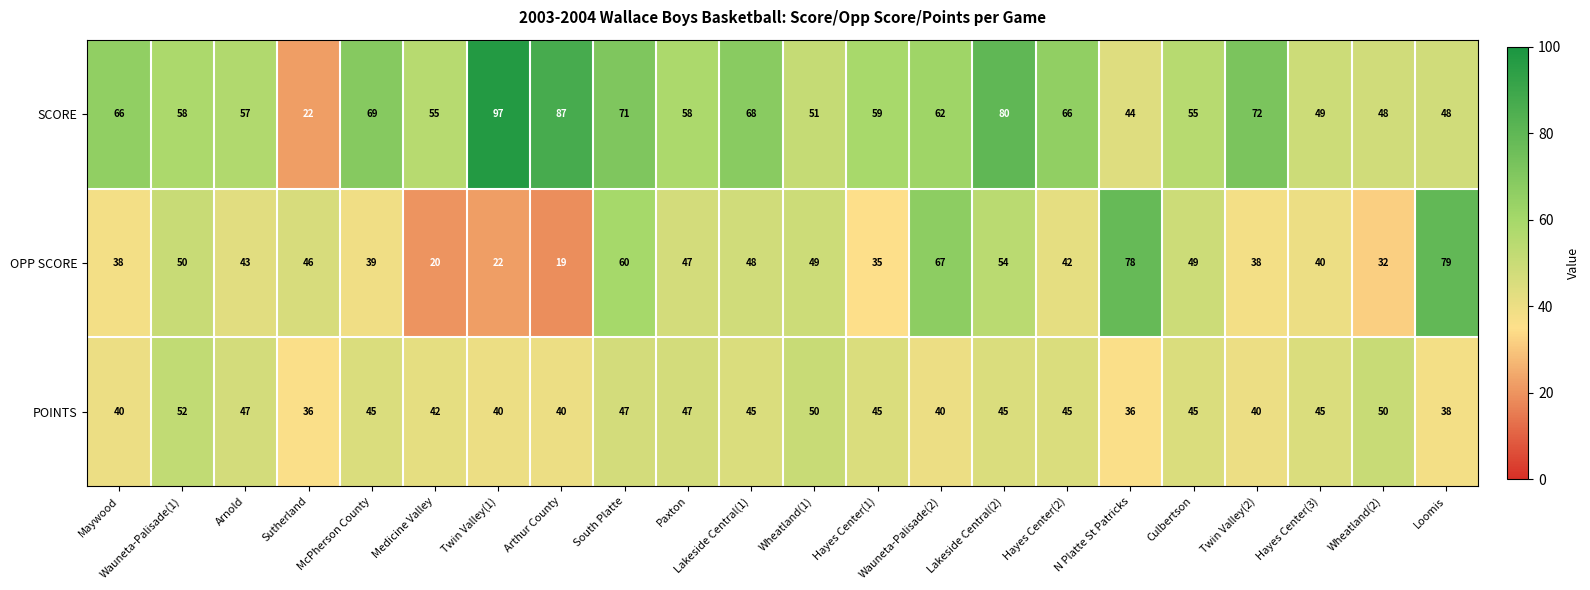

Between Maywood and Hayes Center(1), which series saw the biggest shift?

SCORE